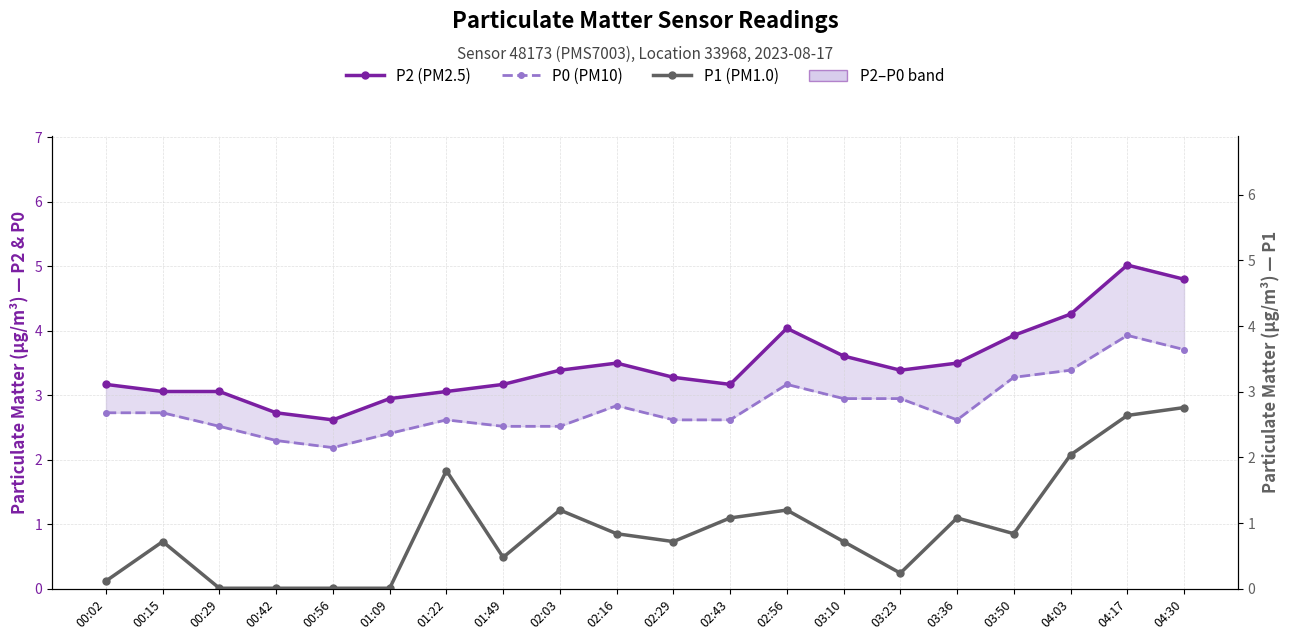

True or false: P2 (PM2.5) and P0 (PM10) intersect in this chart.

False